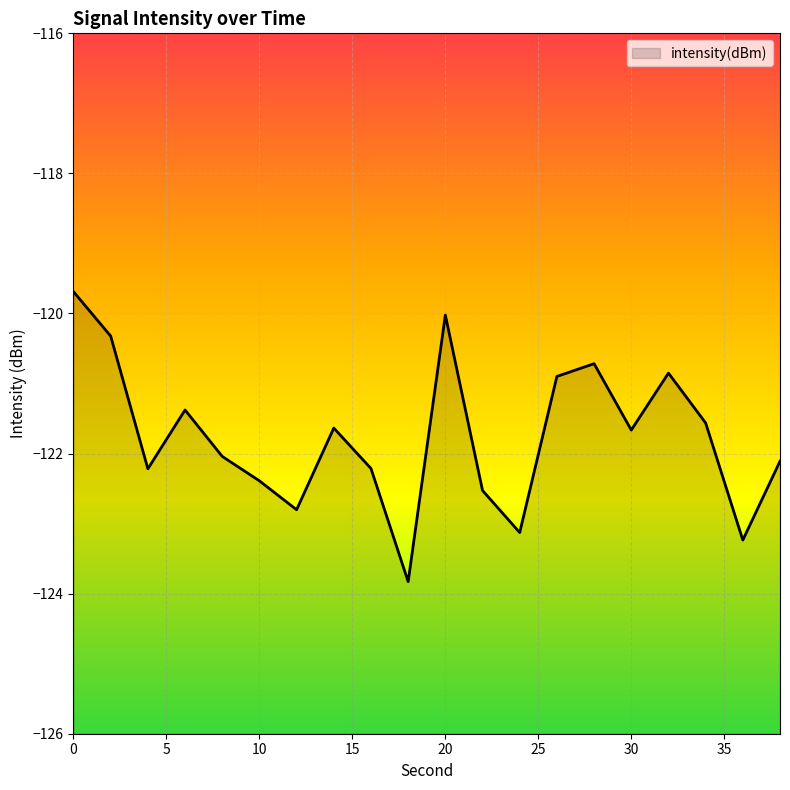

What is the maximum value shown in the chart?

-119.7